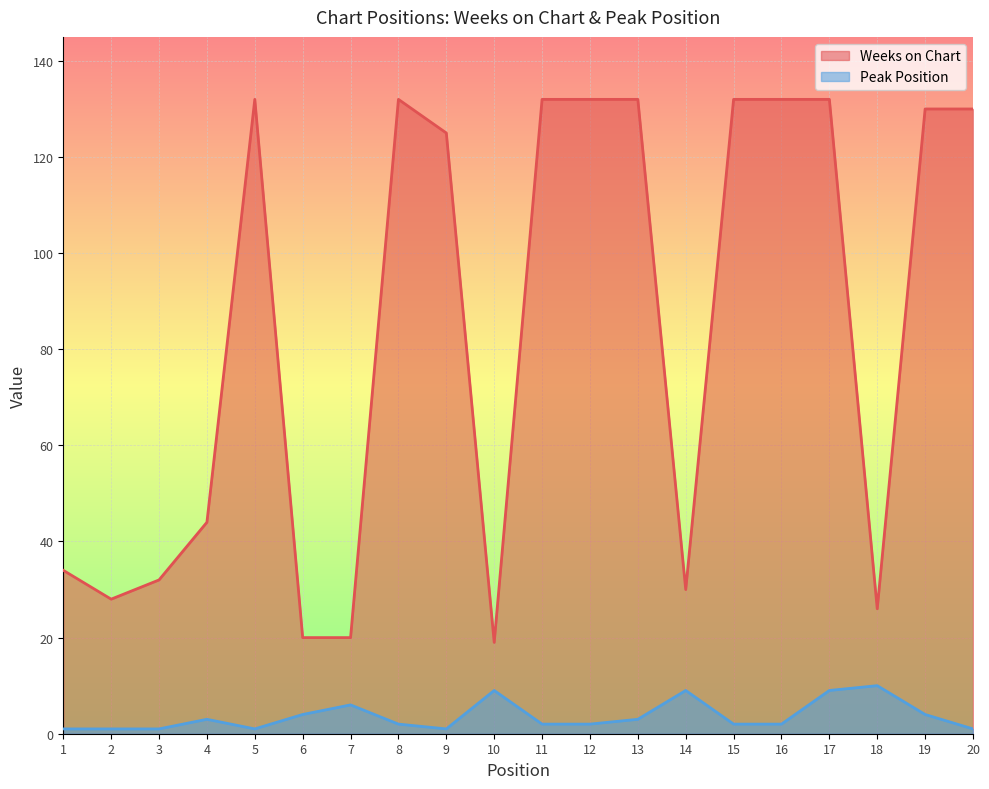

What is the total value across all series at 16?

134